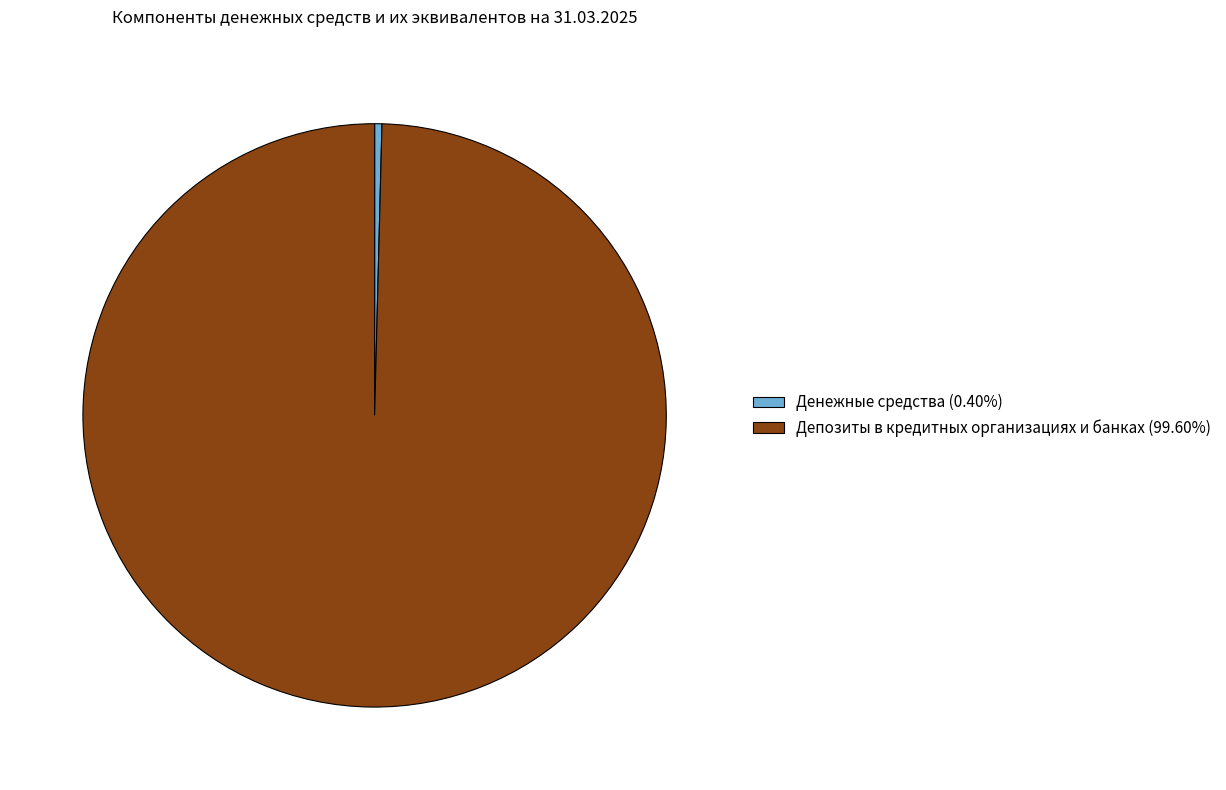

What is the ratio of the value at Депозиты в кредитных организациях и банках (99.60%) to the value at Денежные средства (0.40%)?

246.9